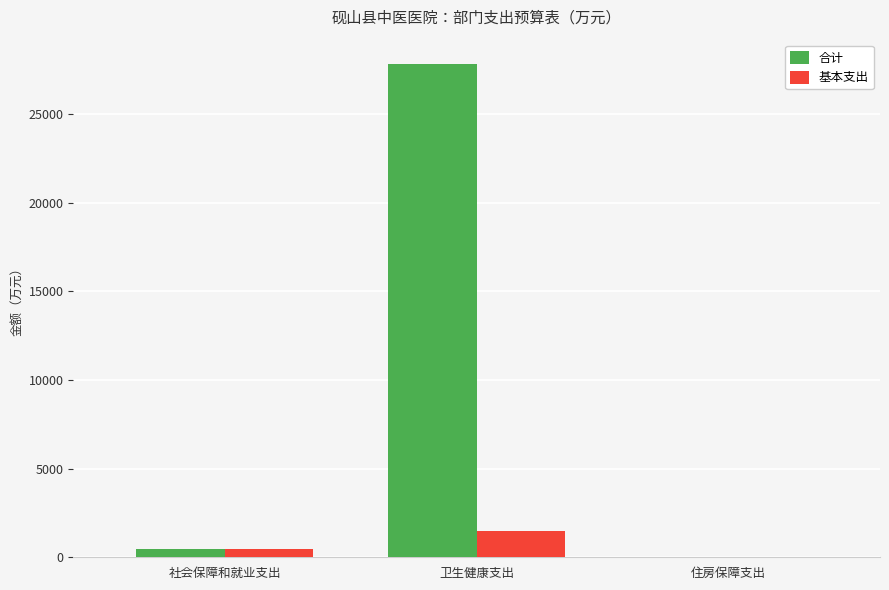

Is it true that 合计 equals 27817.9 at 卫生健康支出?

True